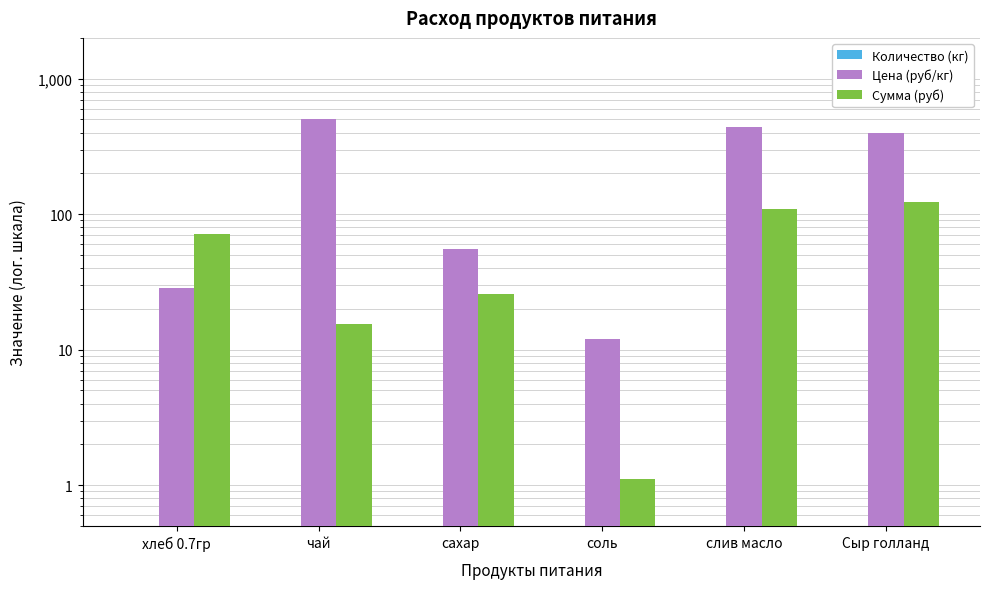

Reading left to right, transcribe all the data shown in this chart.

Количество (кг): 0.1	0.0	0.0	0.0	0.0	0.0
Цена (руб/кг): 28.6	500.0	55.0	12.0	438.9	400.0
Сумма (руб): 70.9	15.5	25.6	1.1	108.8	124.0